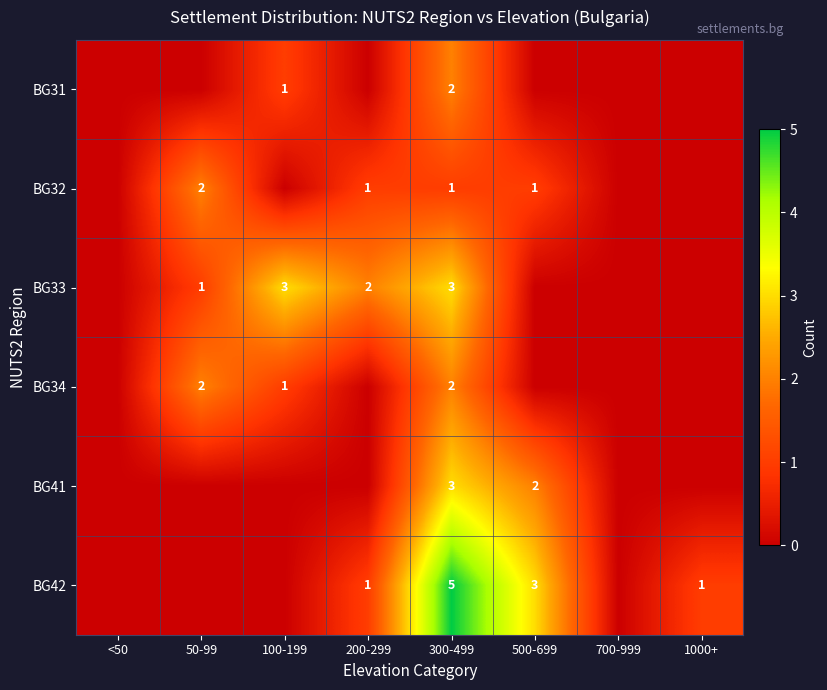

The value of BG42 at 200-299 is 1. True or false?

False